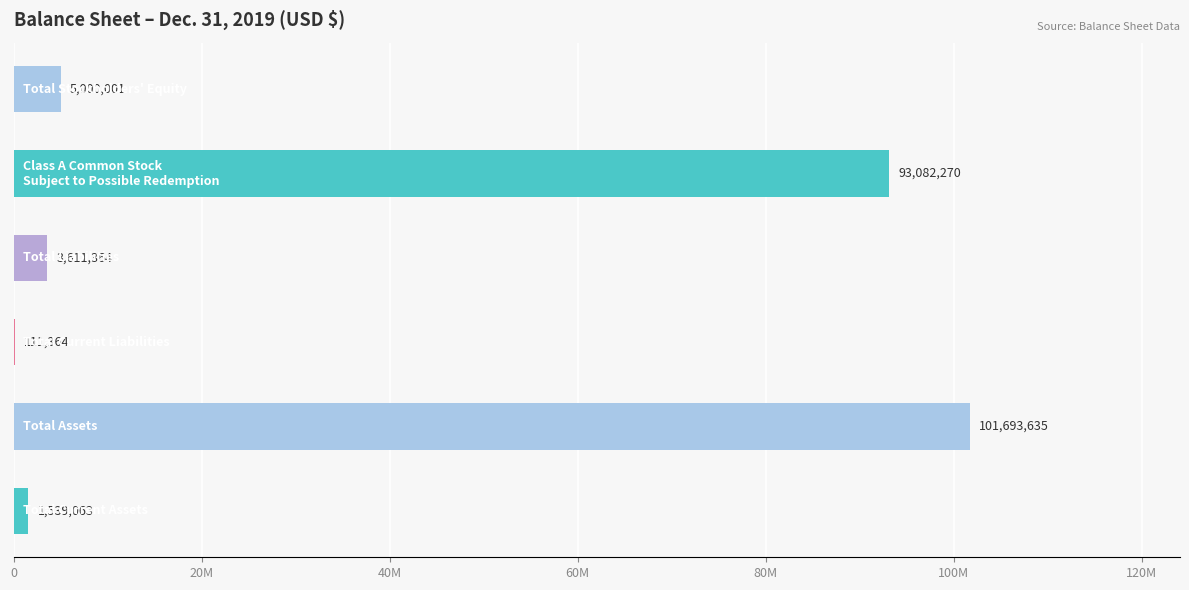

Are the bars horizontal?

Yes